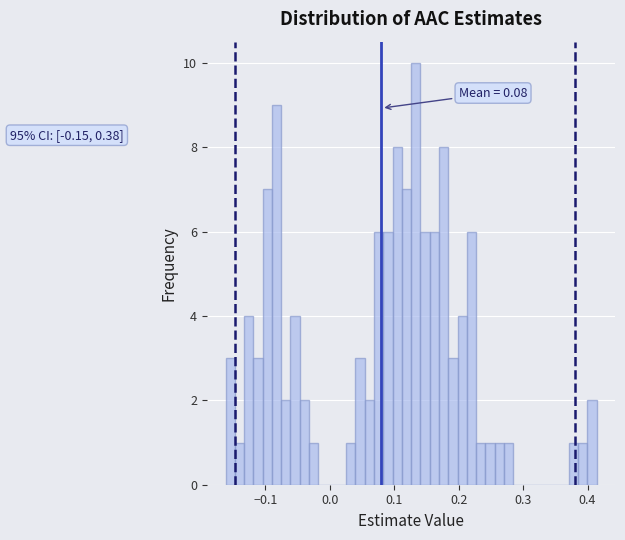

Around what value on the x-axis is the tallest bar? Give the approximate position of its centre, as read against the axis.

0.13